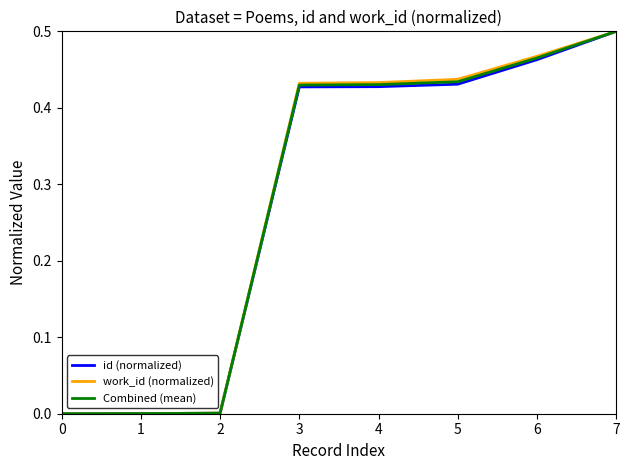

At which category is the sum across all series the highest?

7